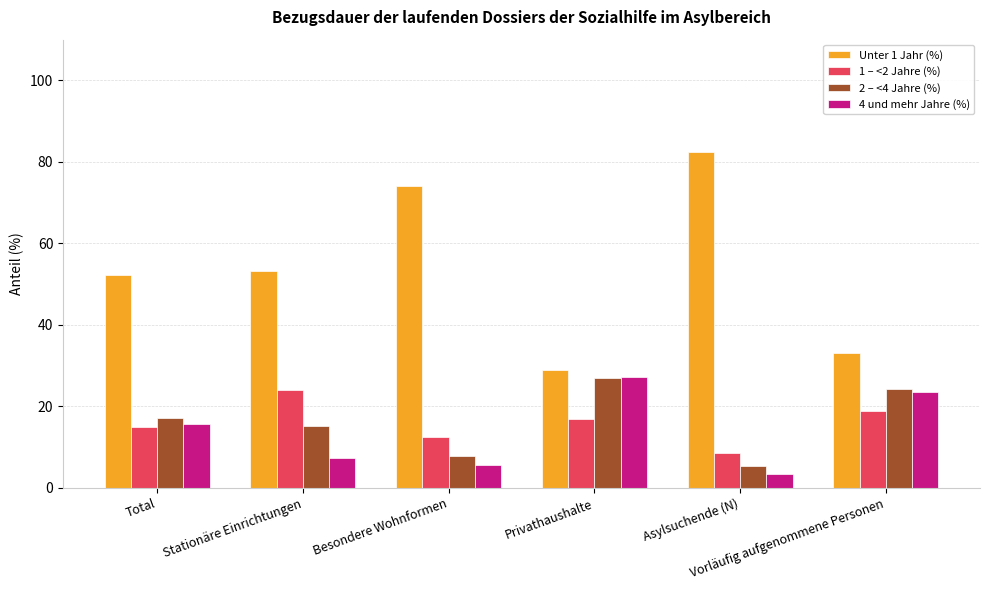

What is the difference between the Unter 1 Jahr (%) values at Privathaushalte and Asylsuchende (N)?

53.6